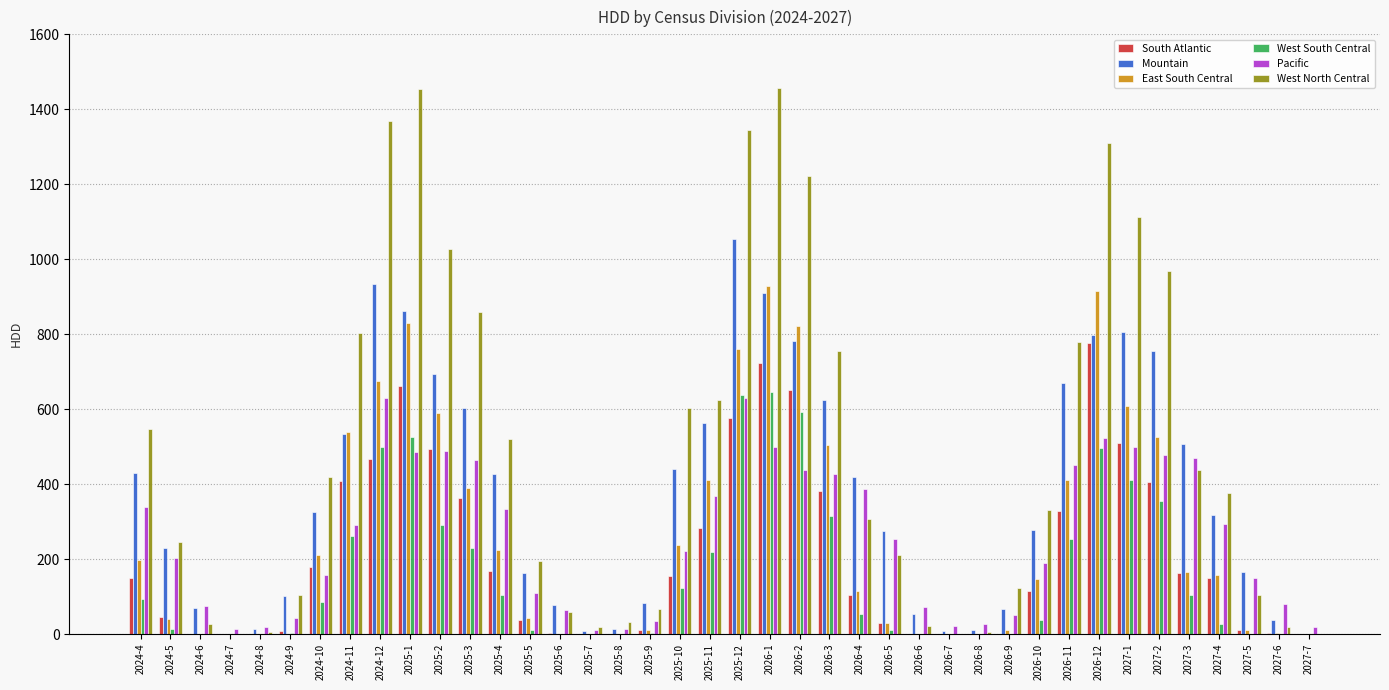

Count the number of categories in the chart.

40